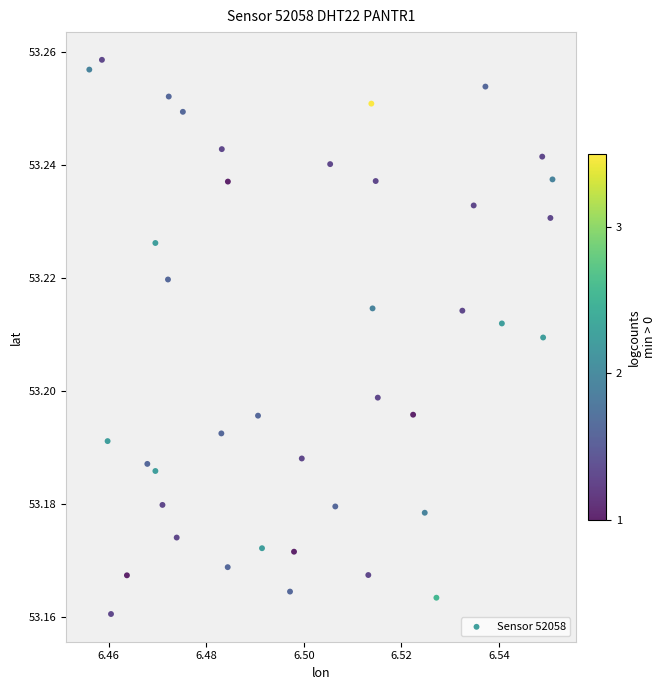

How many data points are displayed?

40